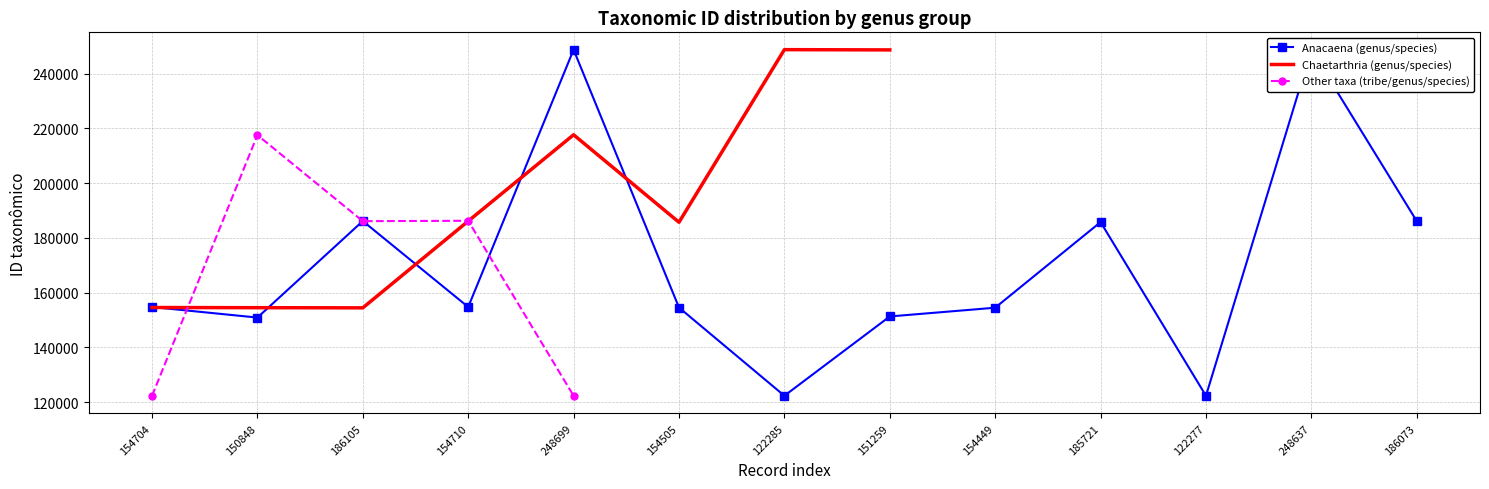

The Anacaena (genus/species) series shows 245090.5 at 154710. True or false?

False